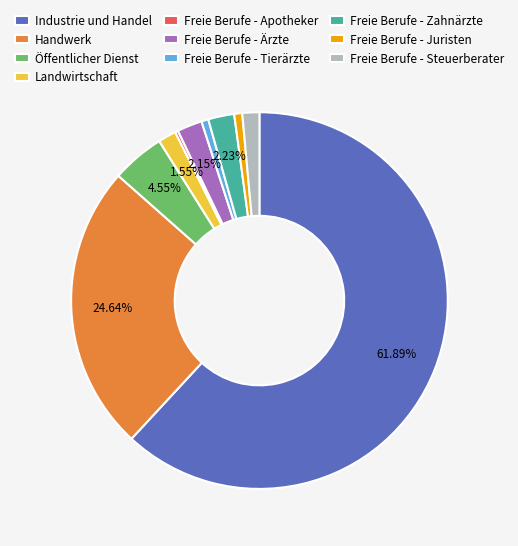

To the nearest percent, what is the average slice percentage?

10%